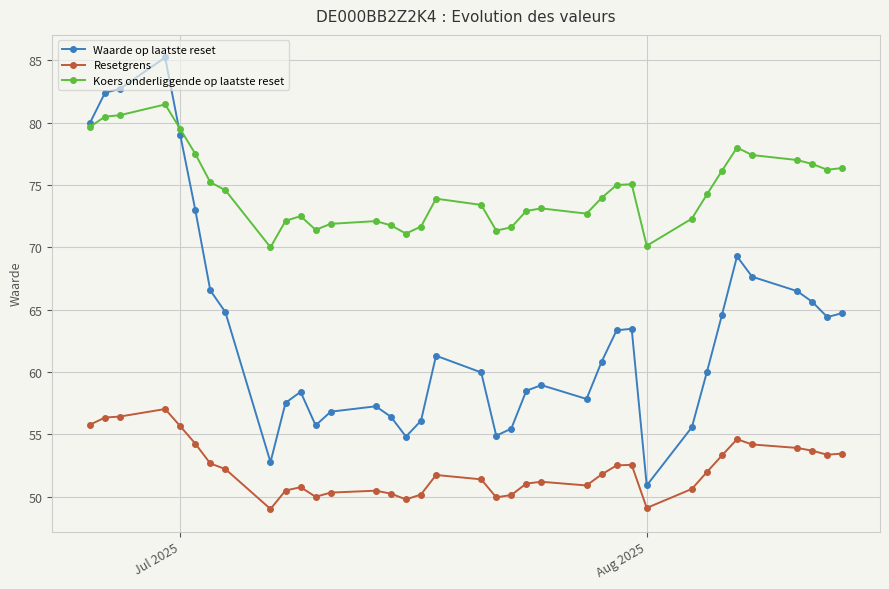

Which series has the largest range (max minus min)?

Waarde op laatste reset